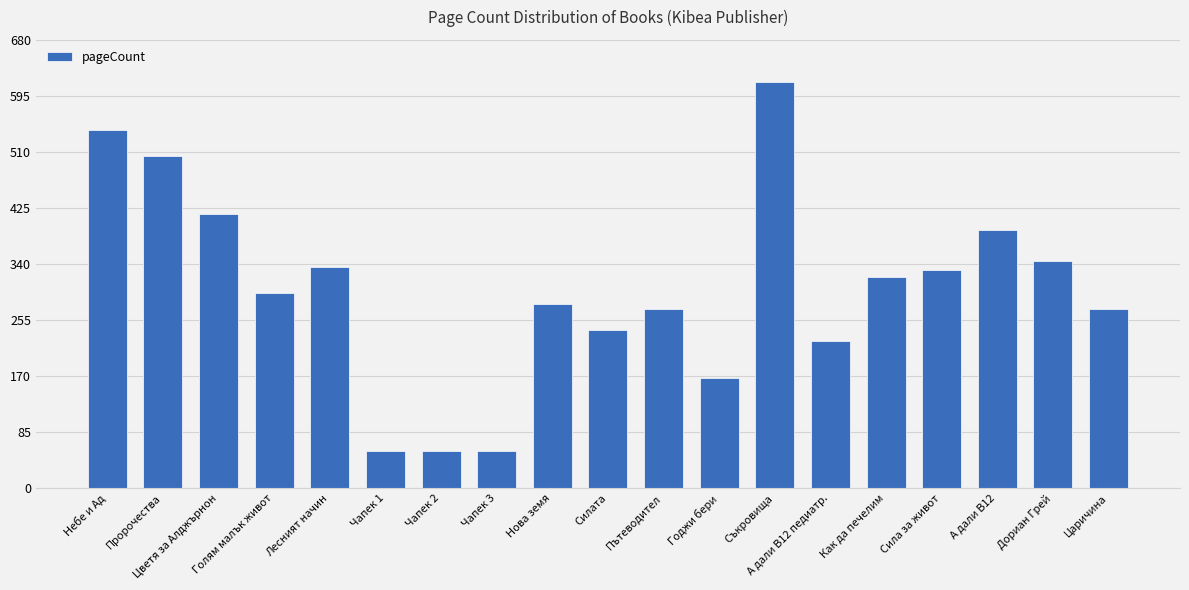

Does the chart contain any negative values?

No